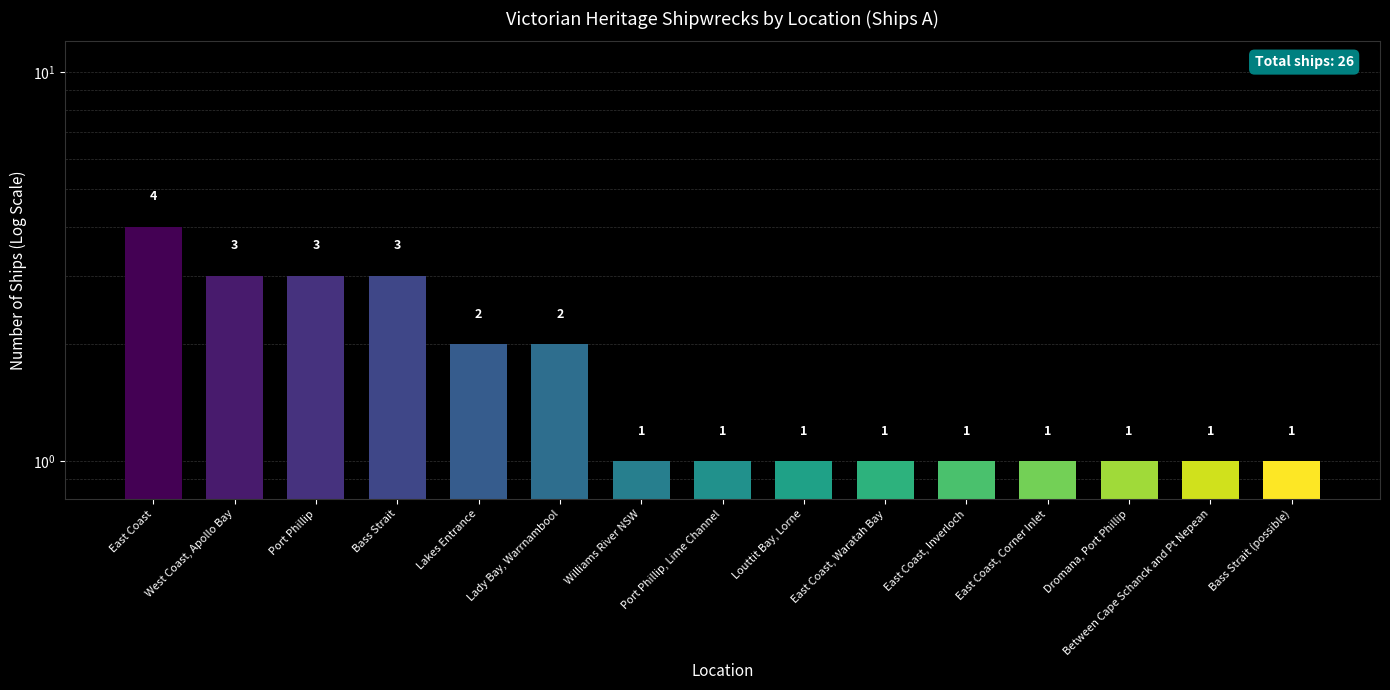

Count the number of categories in the chart.

15